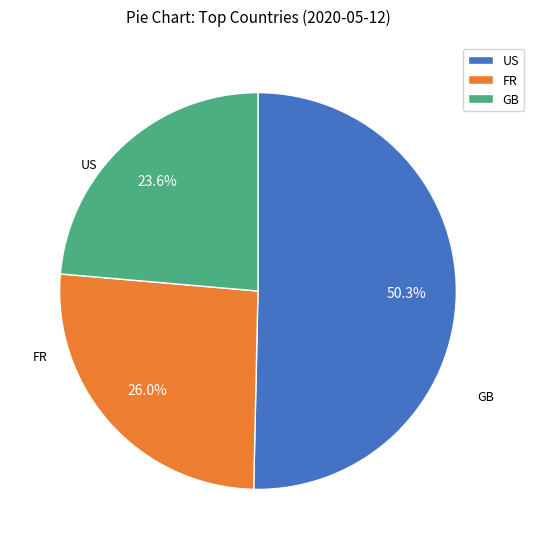

How many slices are in this pie chart?

3